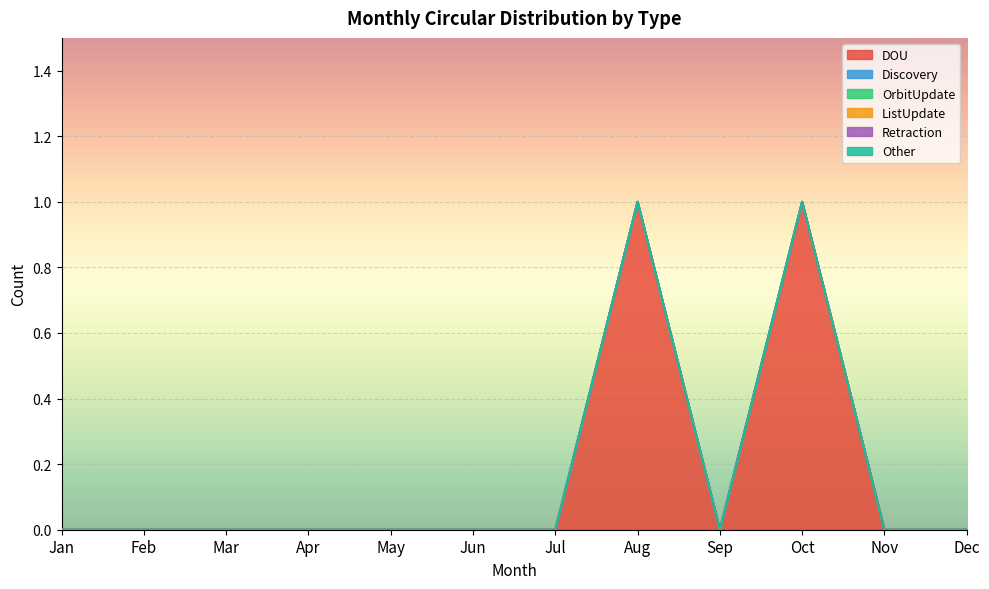

Is the value of Retraction at Dec greater than the value of Discovery at Apr?

No